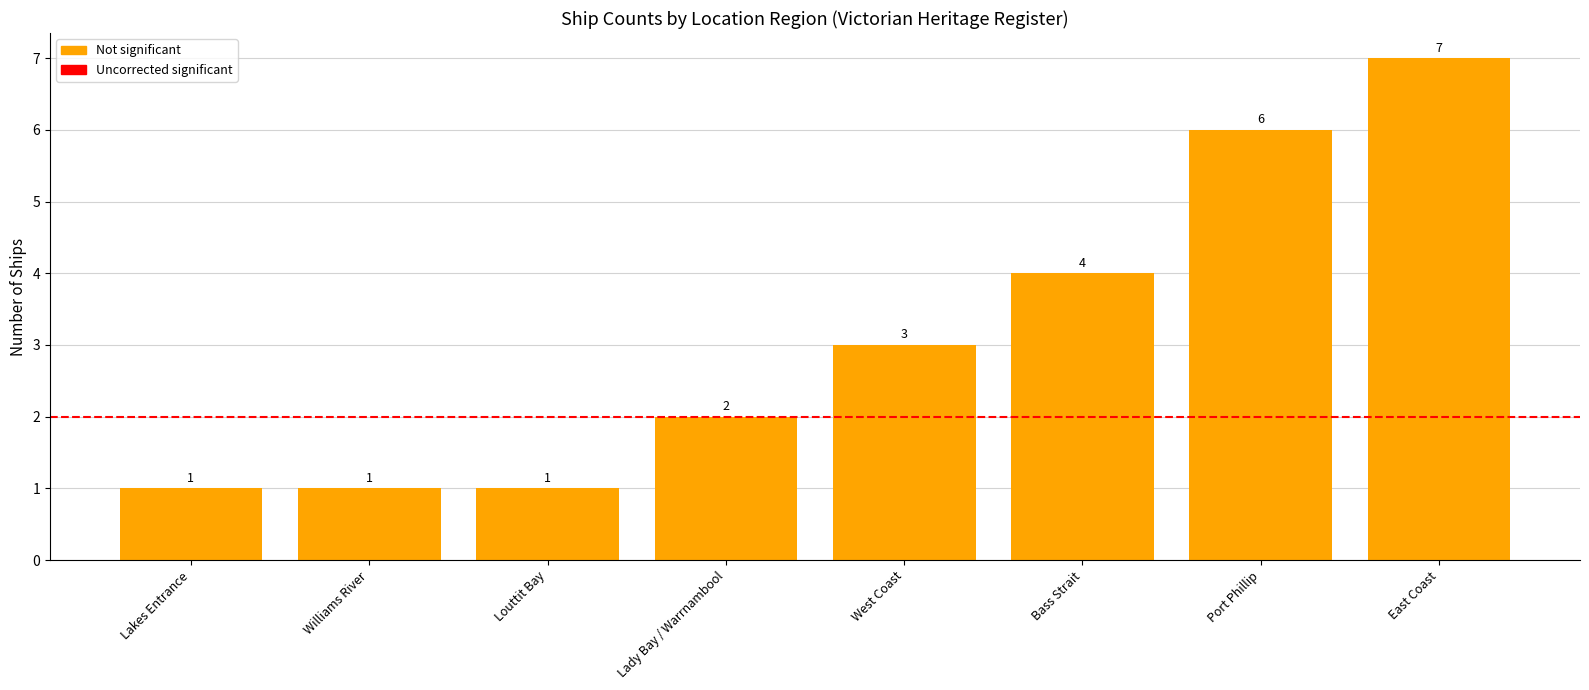

What is the change in value from Williams River to Port Phillip?

+5